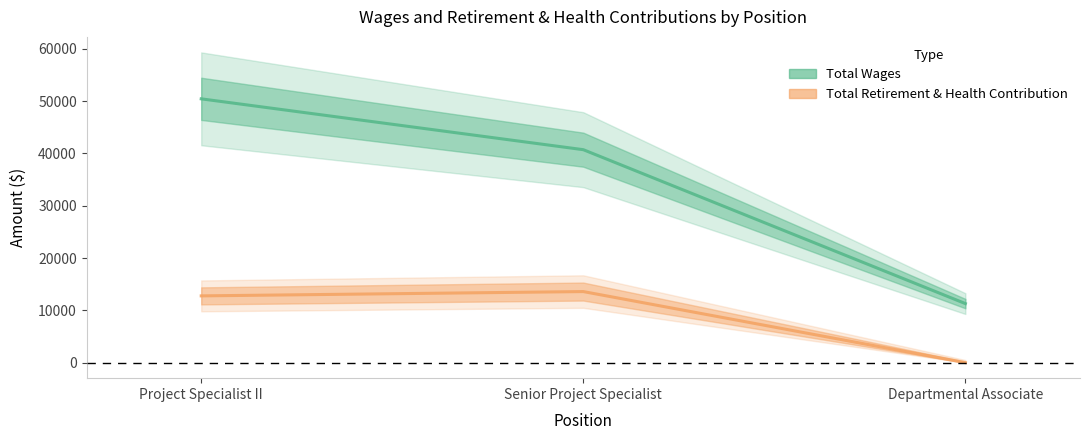

Which has a higher value, Project Specialist II or Departmental Associate?

Project Specialist II